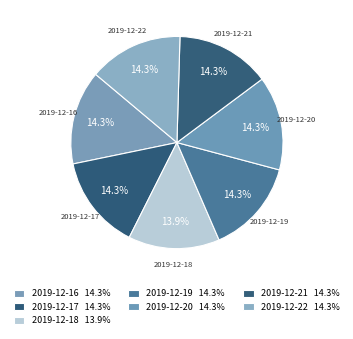

Count the number of slices in the pie.

7